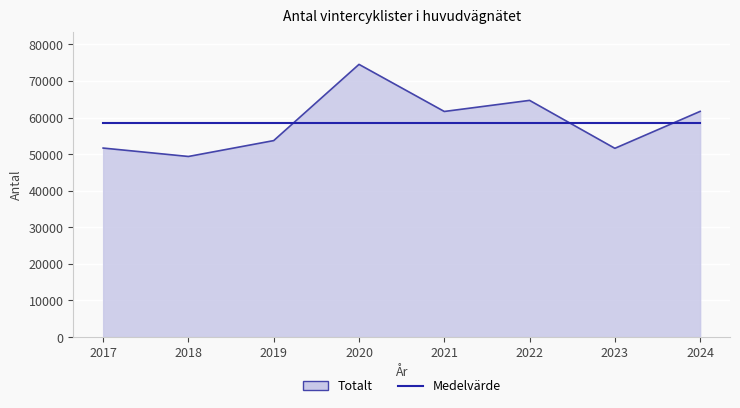

Which series changed the most between 2018 and 2020?

Totalt